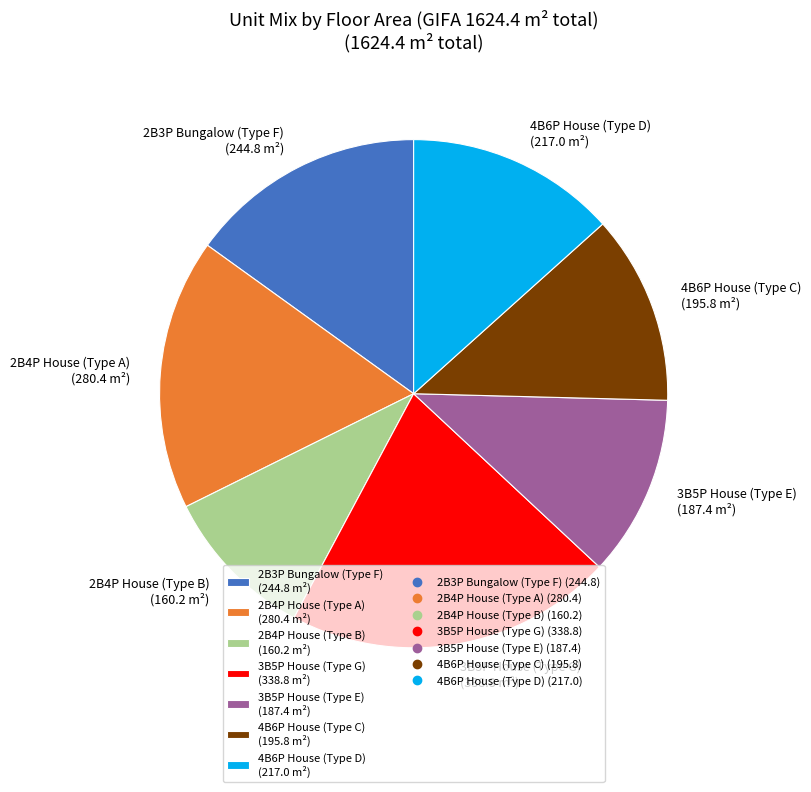

How many slices are in this pie chart?

7